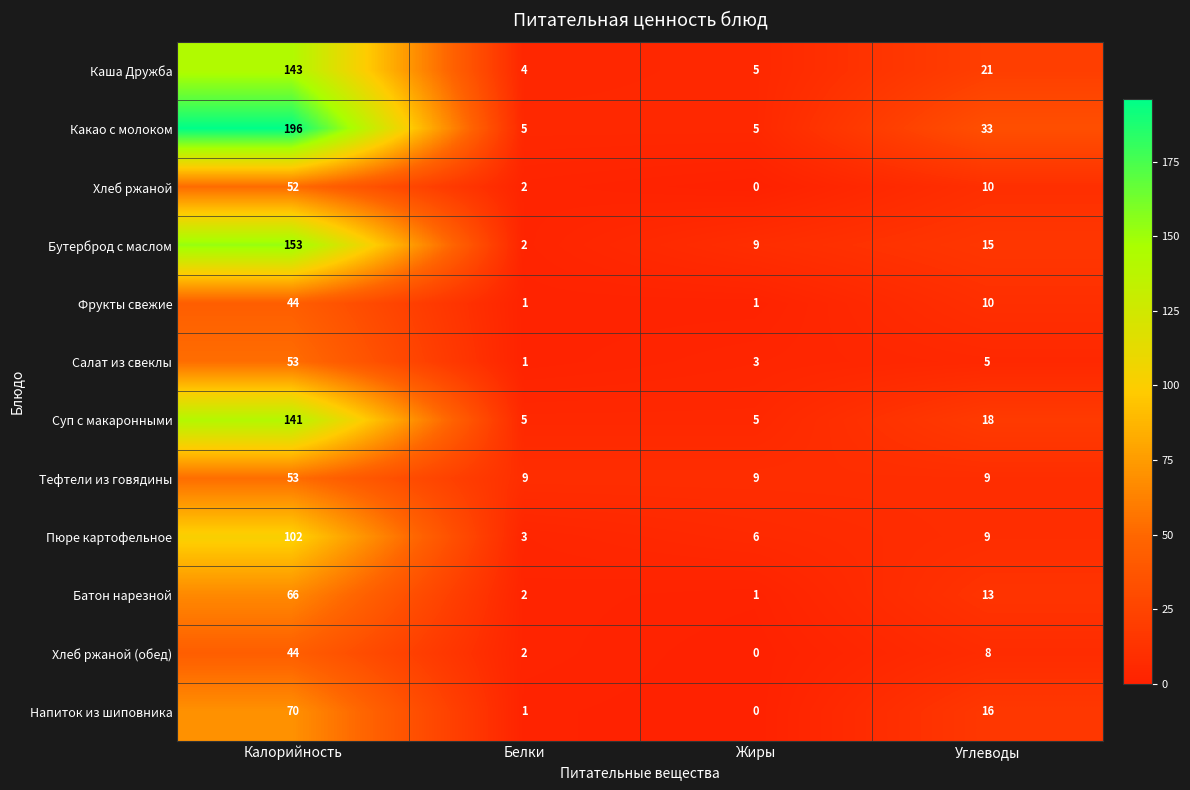

At which label does Салат из свеклы first exceed 5?

Калорийность